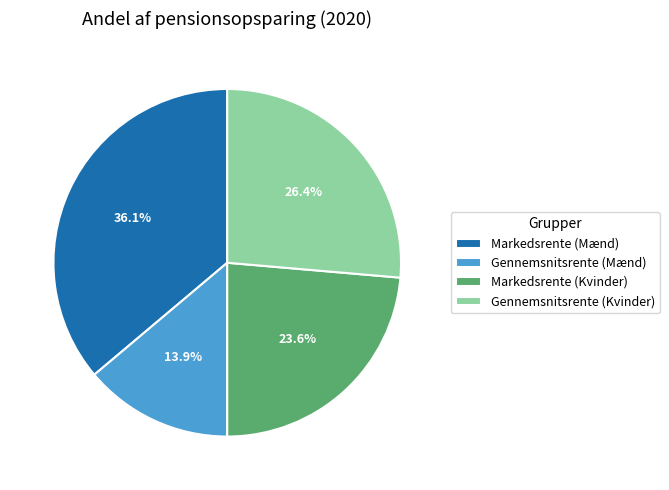

Does any single category account for the majority?

No